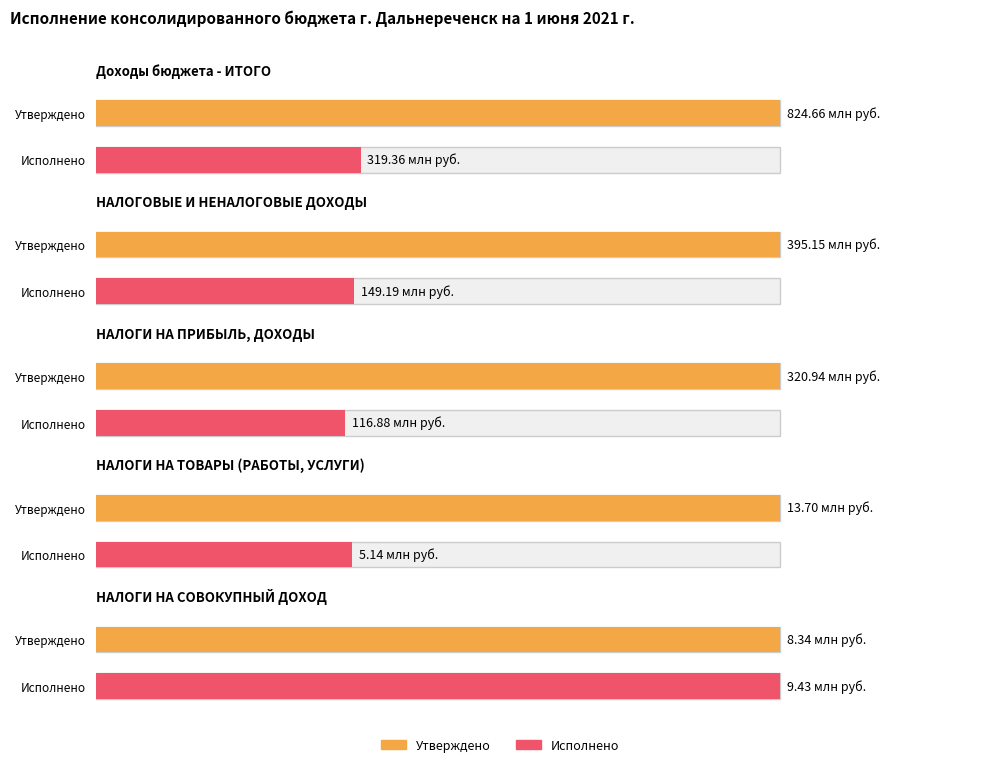

Reading left to right, transcribe all the data shown in this chart.

Утверждено (консолидированный бюджет): 824658133.7	395145800.0	320945000.0	13700000.0	8341000.0
Исполнено (консолидированный бюджет): 319363634.4	149189326.6	116881563.7	5141244.9	9431788.7